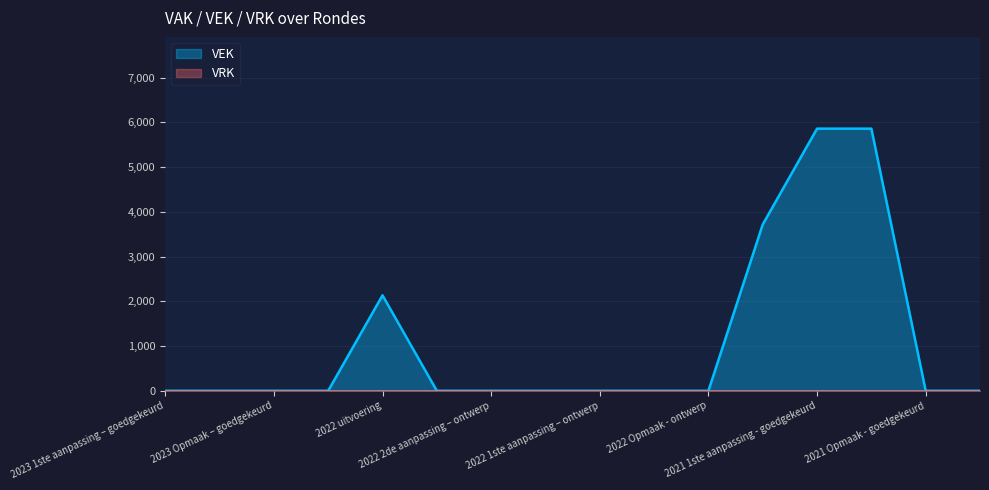

True or false: the data shows -1979 at 2021 Opmaak - ontwerp.

False